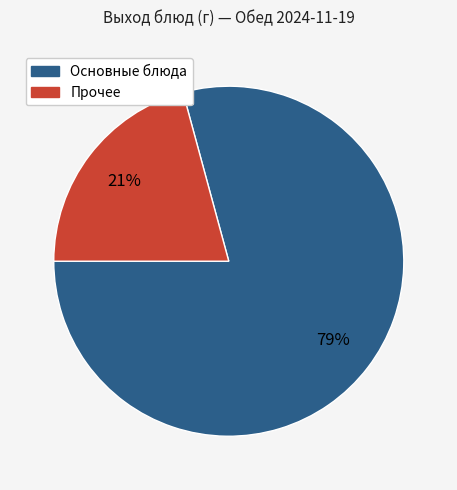

Is there a majority slice in this chart?

Yes